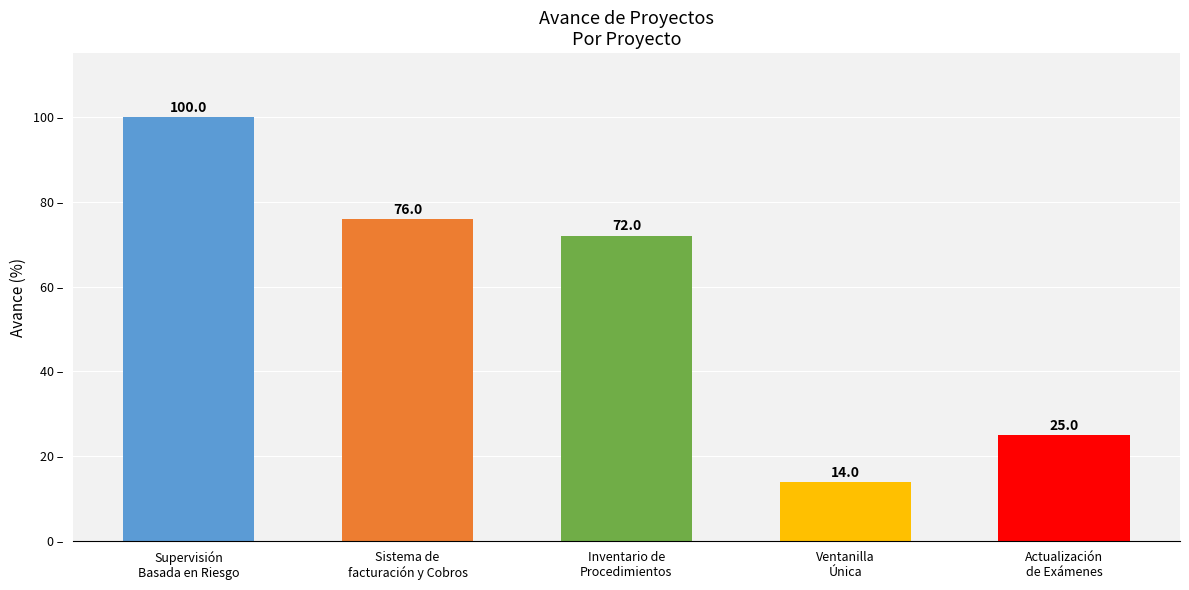

Approximately how many times larger is the value at Supervisión
Basada en Riesgo compared to Actualización
de Exámenes?

4.0